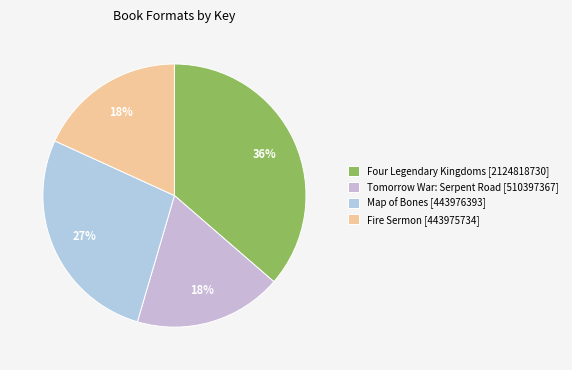

How many segments does this pie chart have?

4